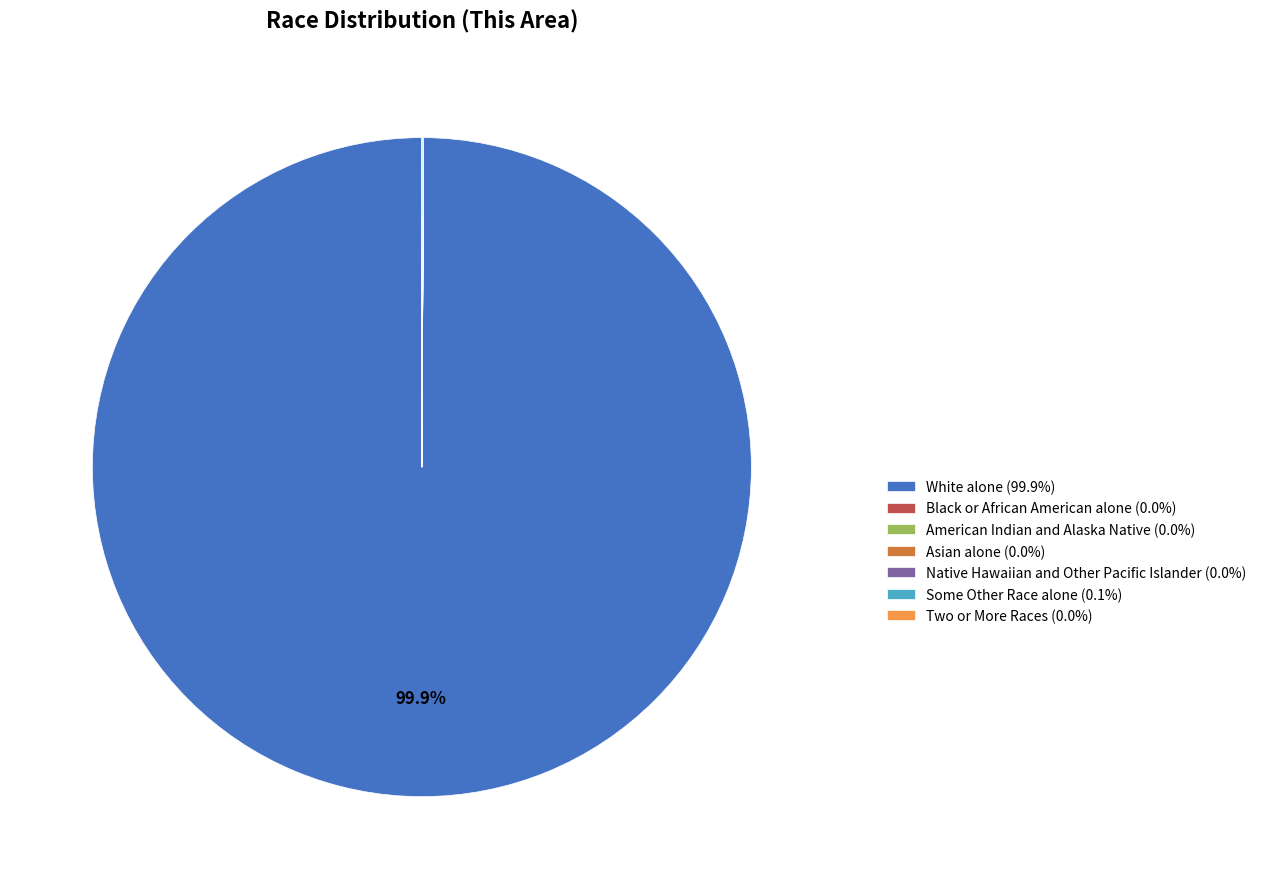

Is there a majority slice in this chart?

Yes